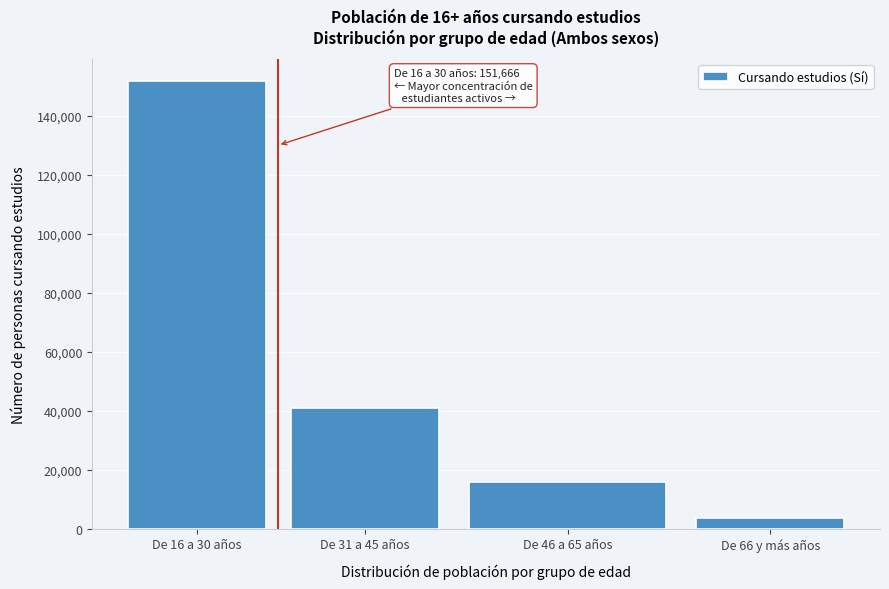

Reading left to right, transcribe all the data shown in this chart.

151666	40789	15995	3577